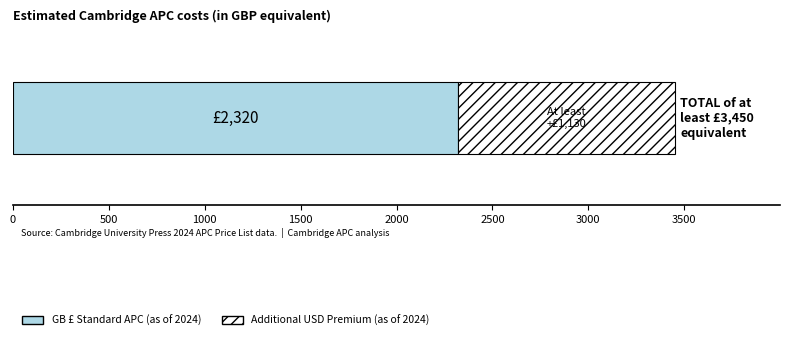

What is the lowest value of the GB £ Standard APC (as of 2024) series?

2320